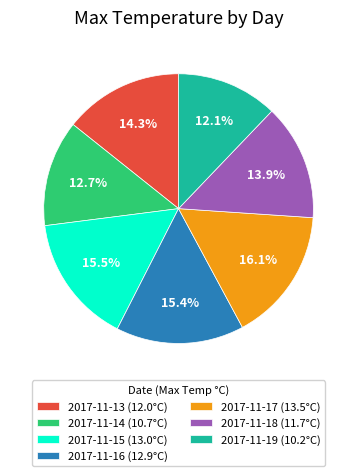

What is the largest slice in the pie chart?

2017-11-17